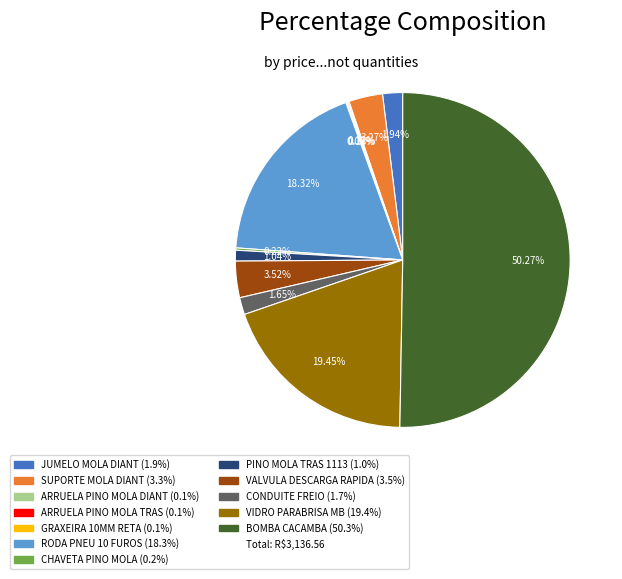

Which category accounts for the majority?

BOMBA CACAMBA